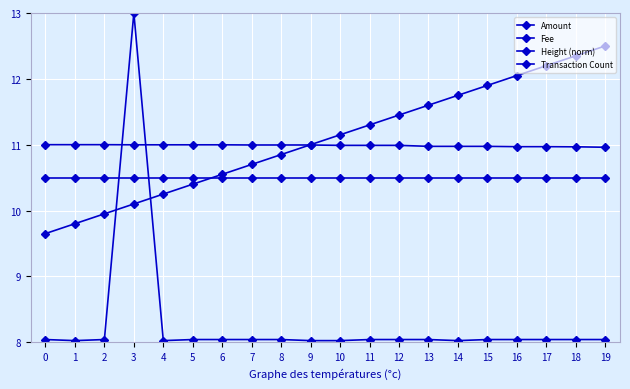

Is it true that Height (norm) equals 11.0 at 5?

True